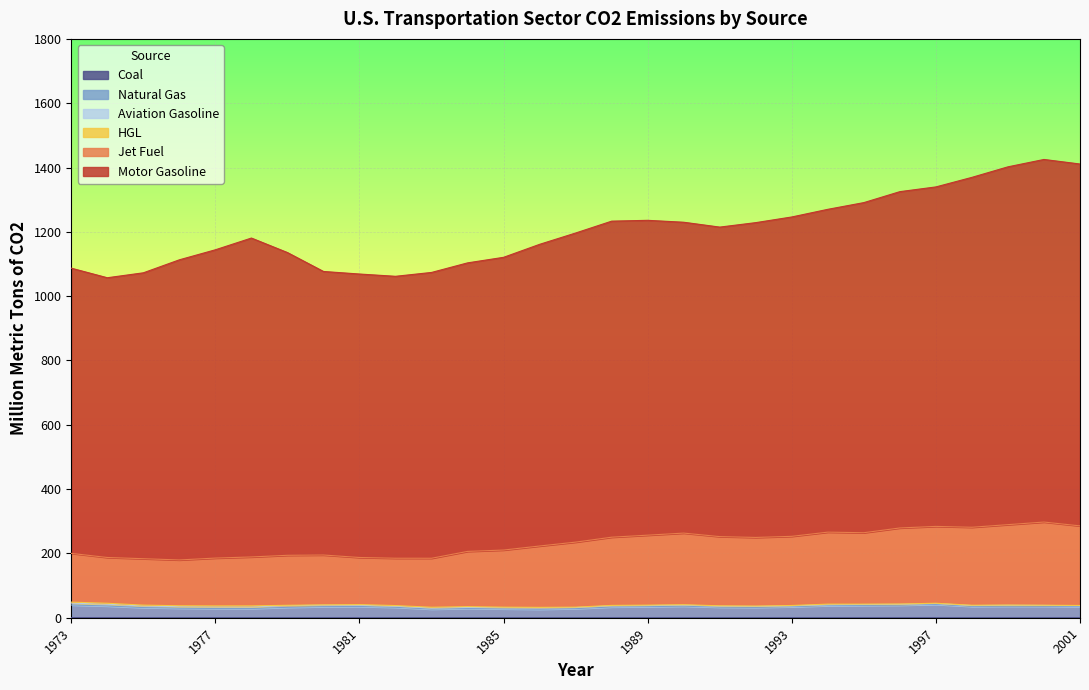

At which category is the sum across all series the highest?

2000